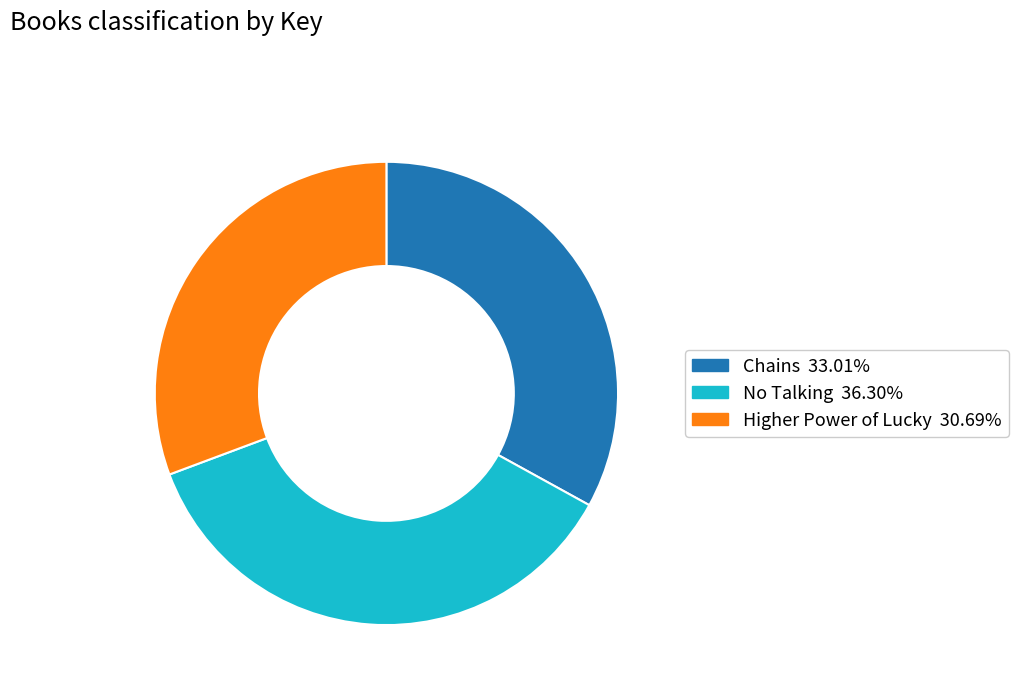

Do No Talking and Higher Power of Lucky together represent more than half of the pie?

Yes